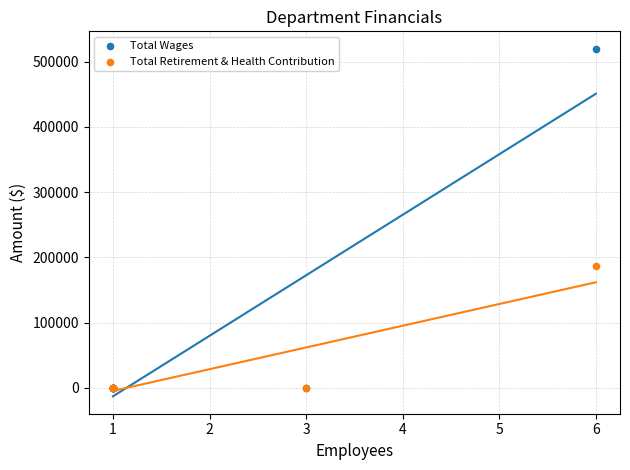

Which series reaches the maximum Y coordinate?

Total Wages